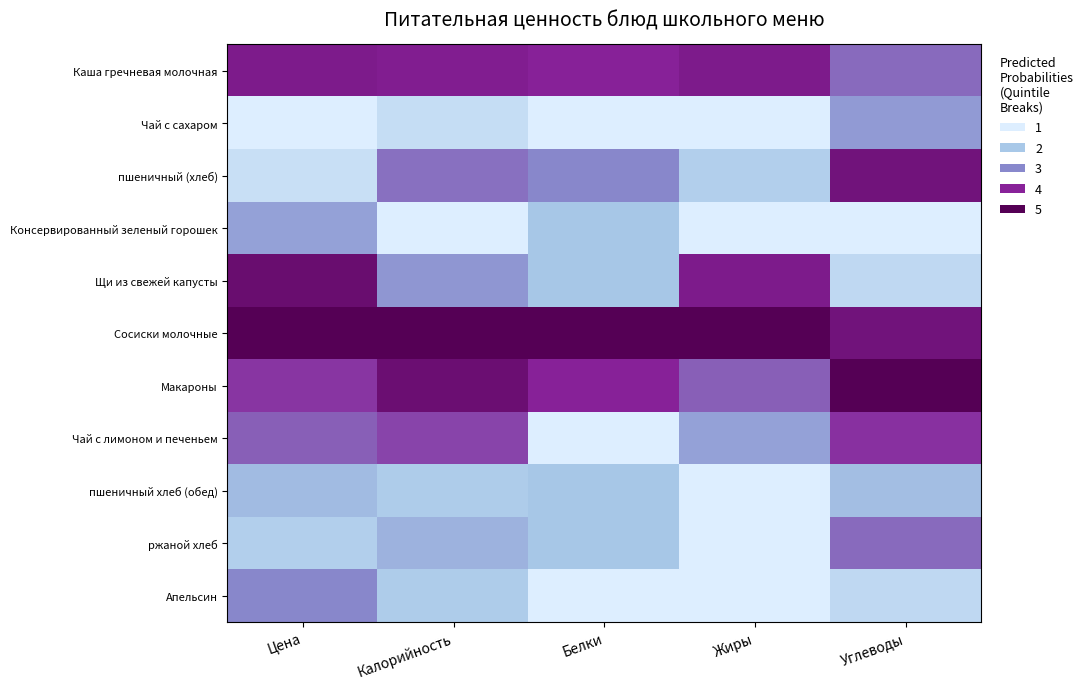

Which series changed the most between Белки and Углеводы?

Чай с лимоном и печеньем